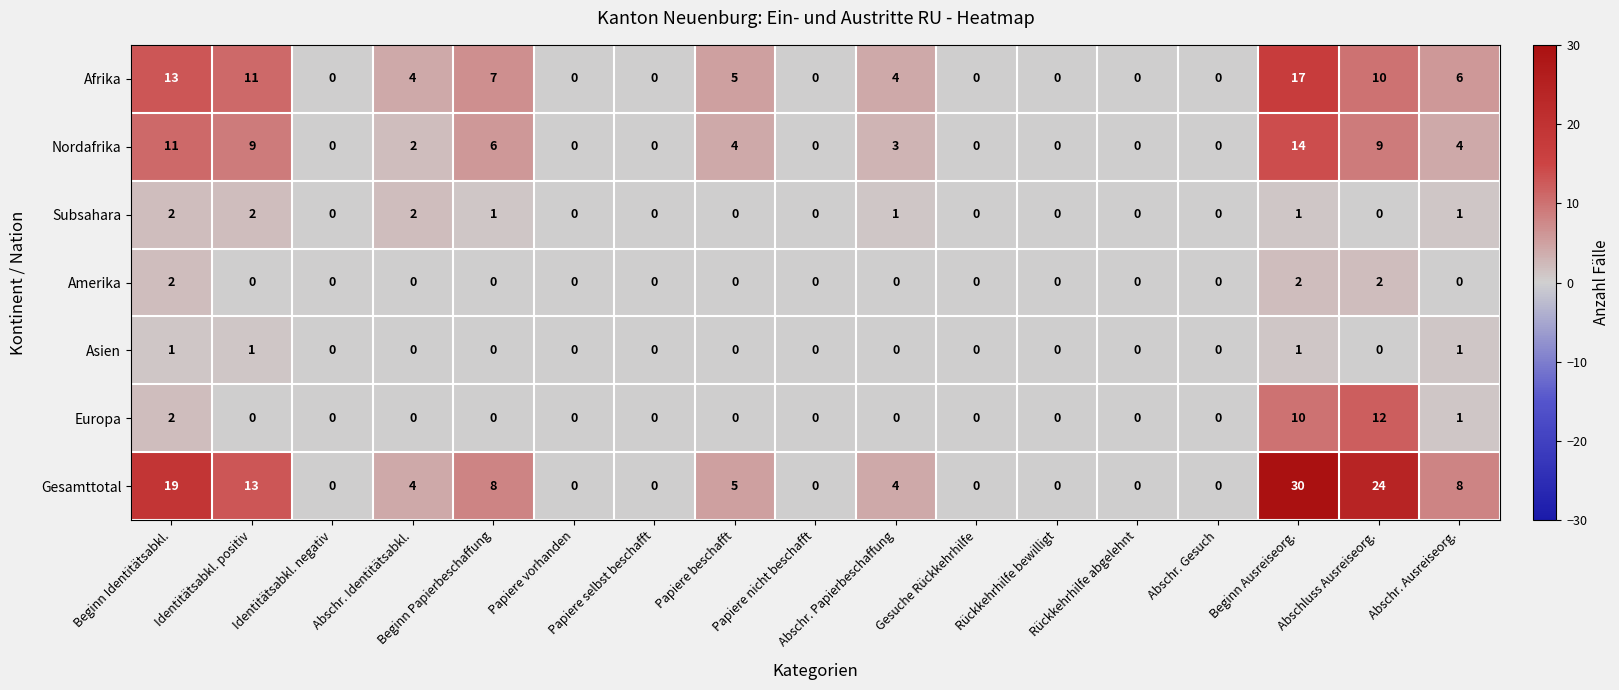

At which category is the sum across all series the highest?

Beginn Ausreiseorg.